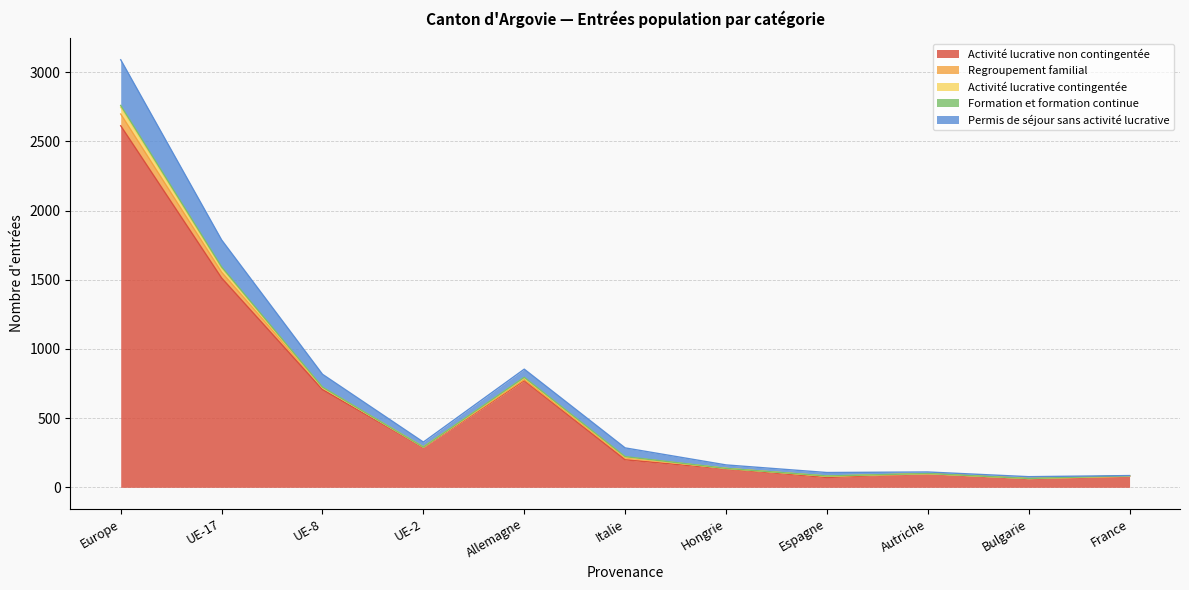

At which label does Activité lucrative non contingentée reach its peak?

Europe